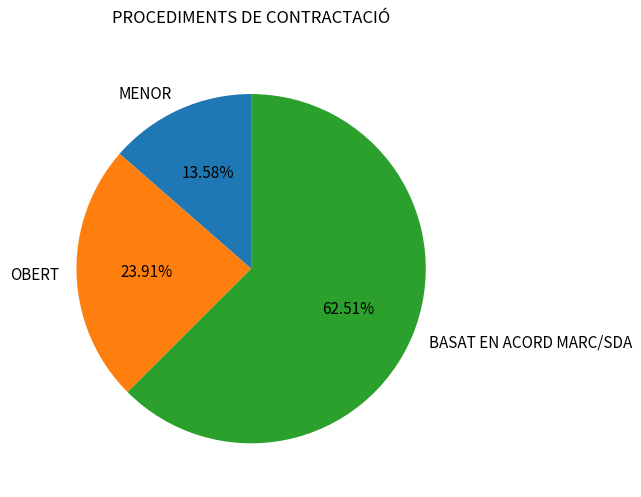

What percentage is NOT represented by OBERT?

76.1%